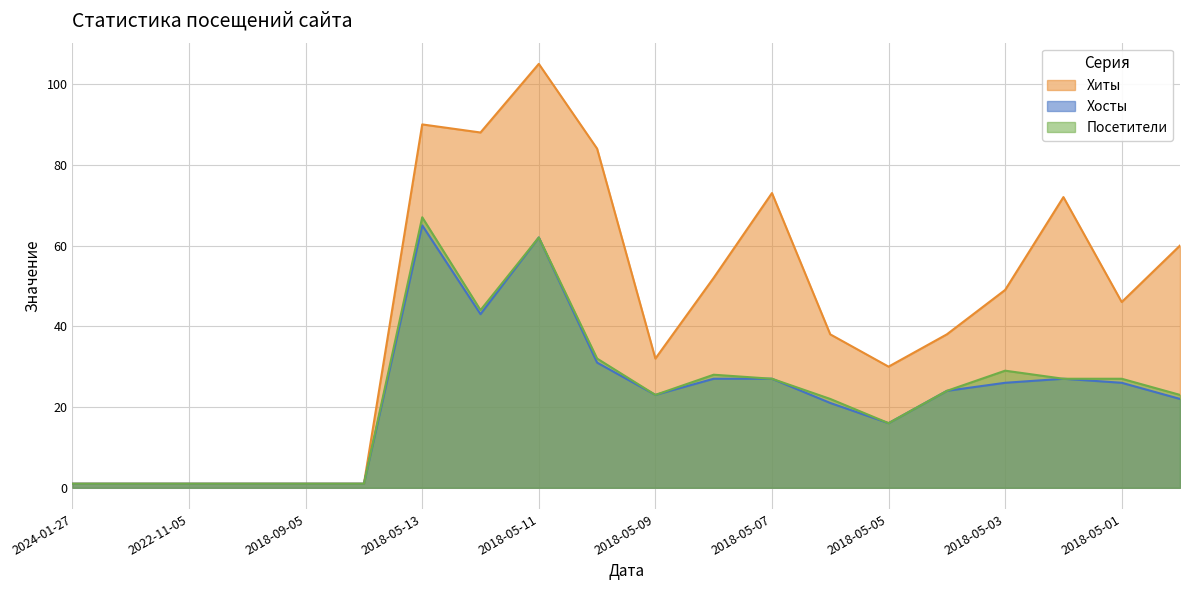

Rank the categories by Хиты value from highest to lowest.

2018-05-11, 2018-05-13, 2018-05-12, 2018-05-10, 2018-05-07, 2018-05-02, 2018-04-30, 2018-05-08, 2018-05-03, 2018-05-01, 2018-05-06, 2018-05-04, 2018-05-09, 2018-05-05, 2024-01-27, 2024-01-26, 2022-11-05, 2020-07-23, 2018-09-05, 2018-08-19